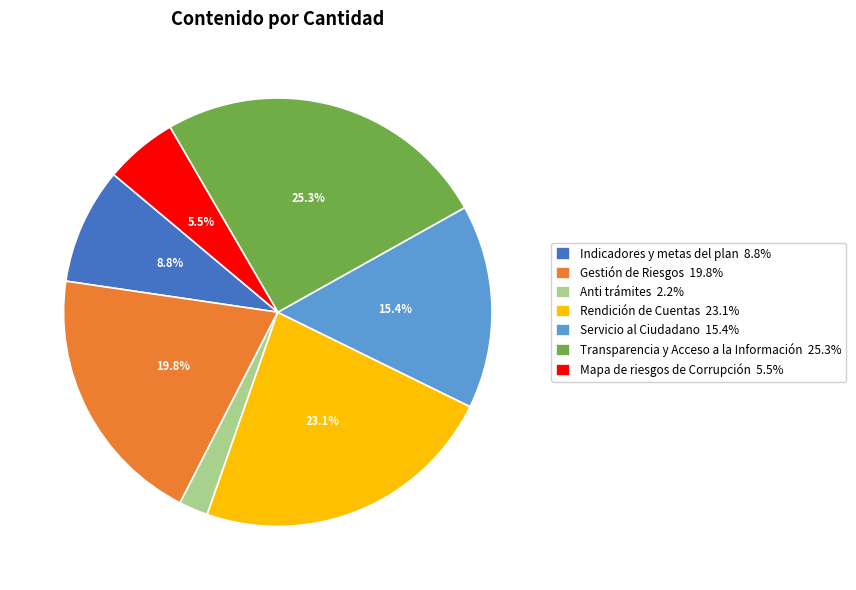

To the nearest percent, what is the average slice percentage?

14%